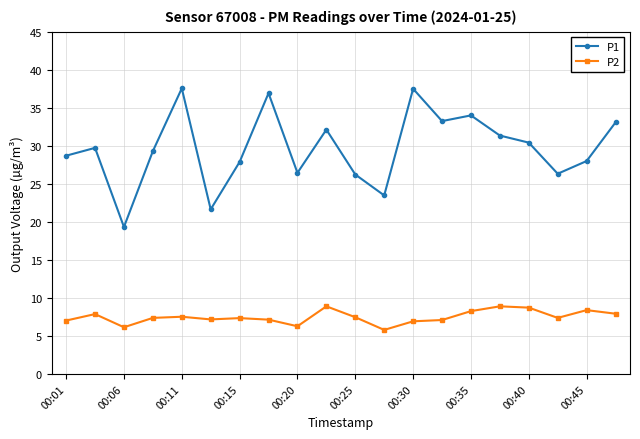

Rank the series by their average value, from lowest to highest.

P2, P1